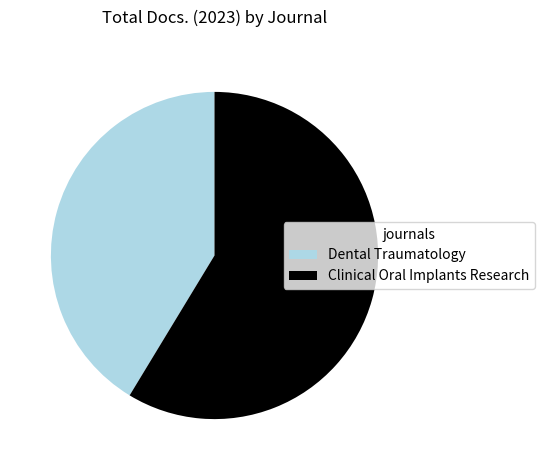

What is the ratio of the value at Dental Traumatology to the value at Clinical Oral Implants Research?

0.7